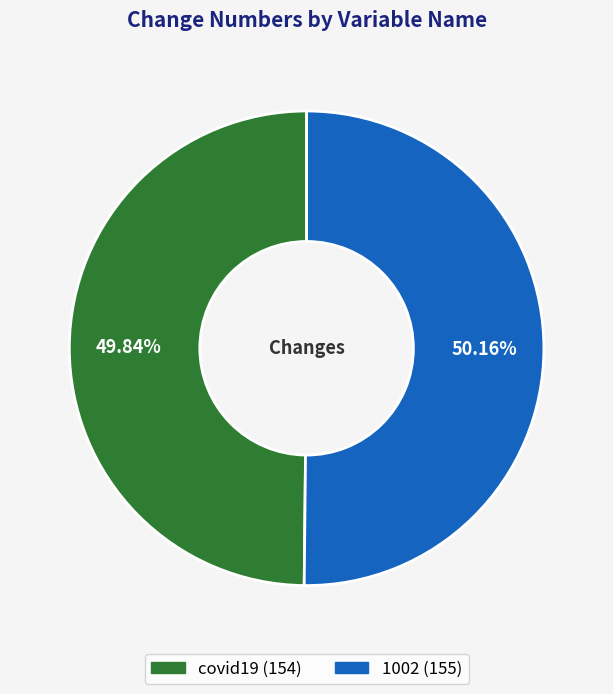

True or false: covid19 accounts for 60% of the total.

False